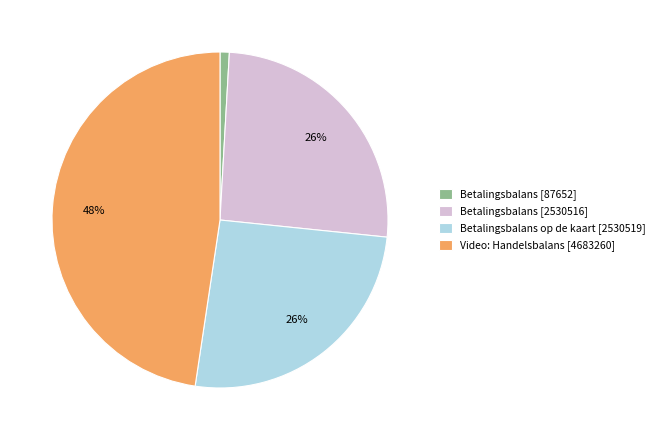

Which has a higher value, Betalingsbalans op de kaart [2530519] or Video: Handelsbalans [4683260]?

Video: Handelsbalans [4683260]